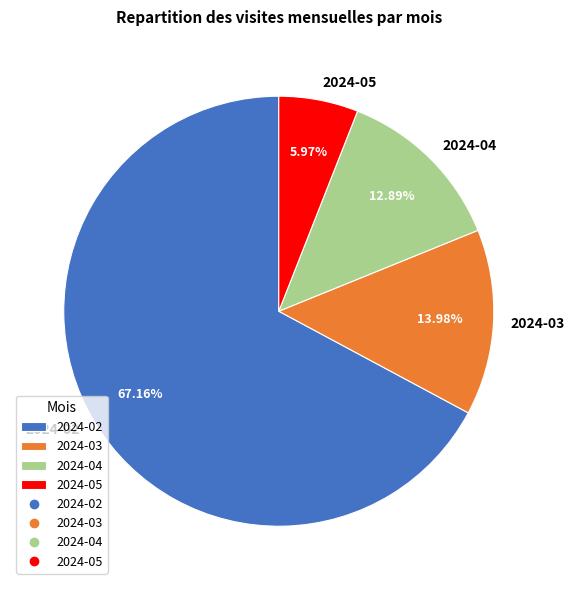

Is the sum of 2024-03 and 2024-05 greater than half?

No